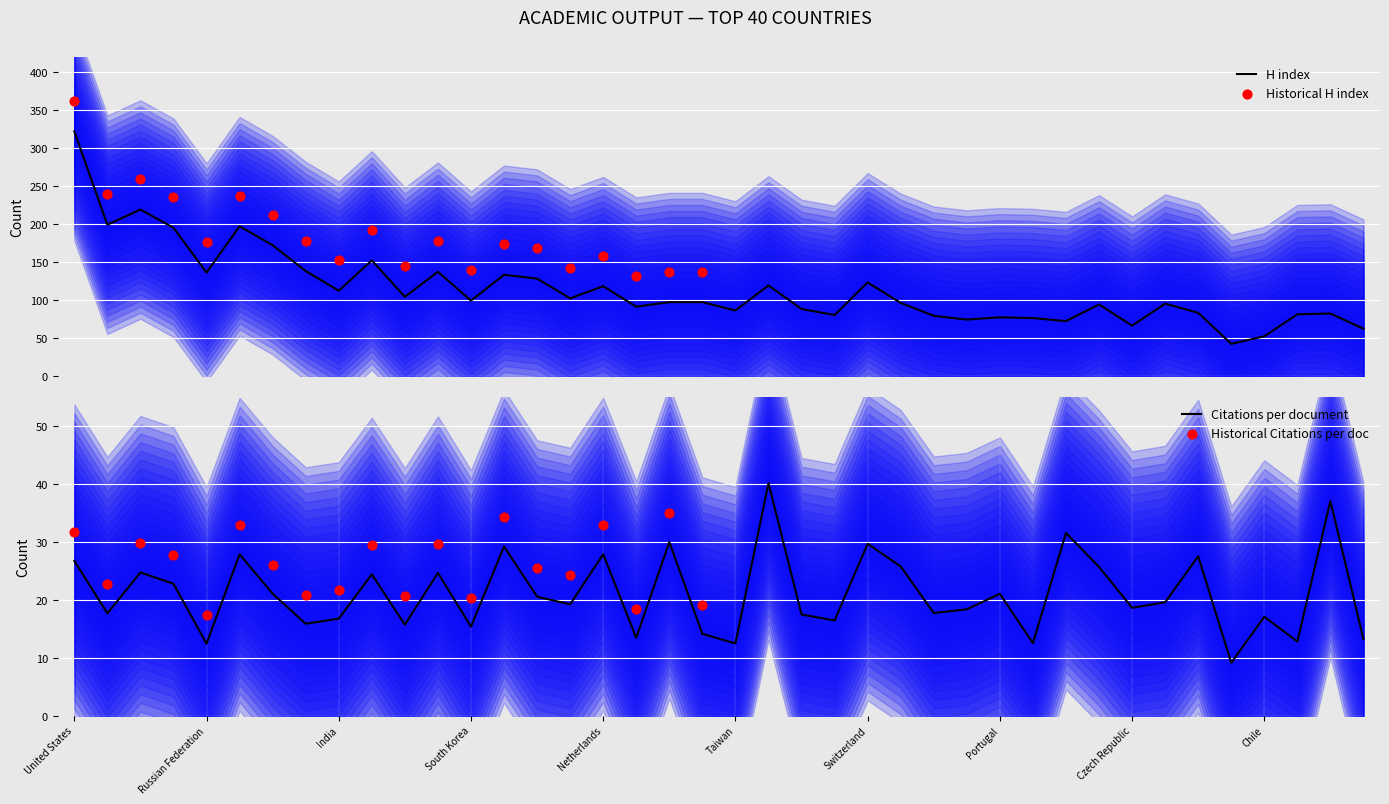

What is the total value across all series at 36?

51.1